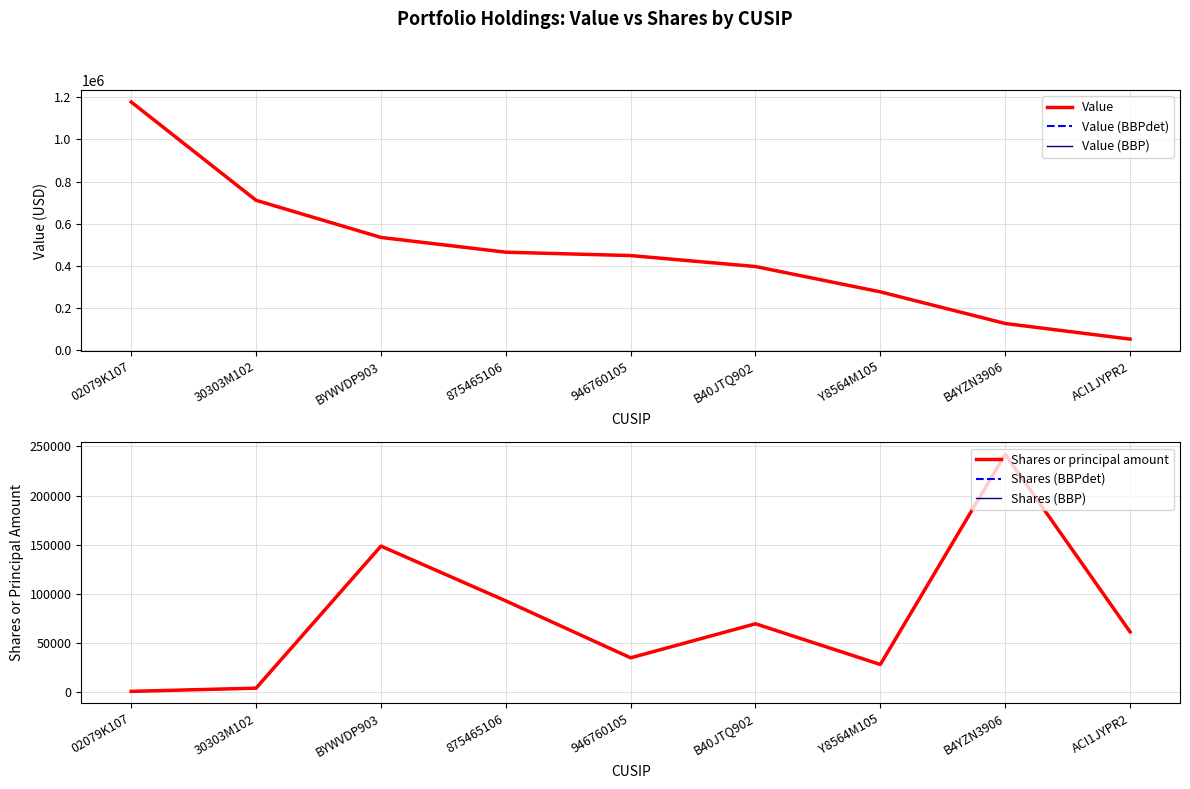

True or false: Value (BBP) and Value cross at least once.

False